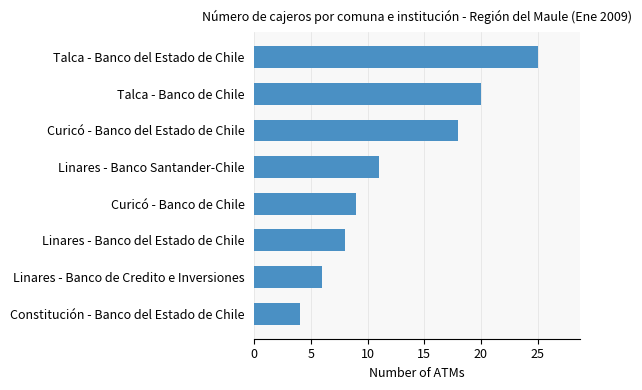

The chart shows a value of 12 at Curicó - Banco de Chile. True or false?

False